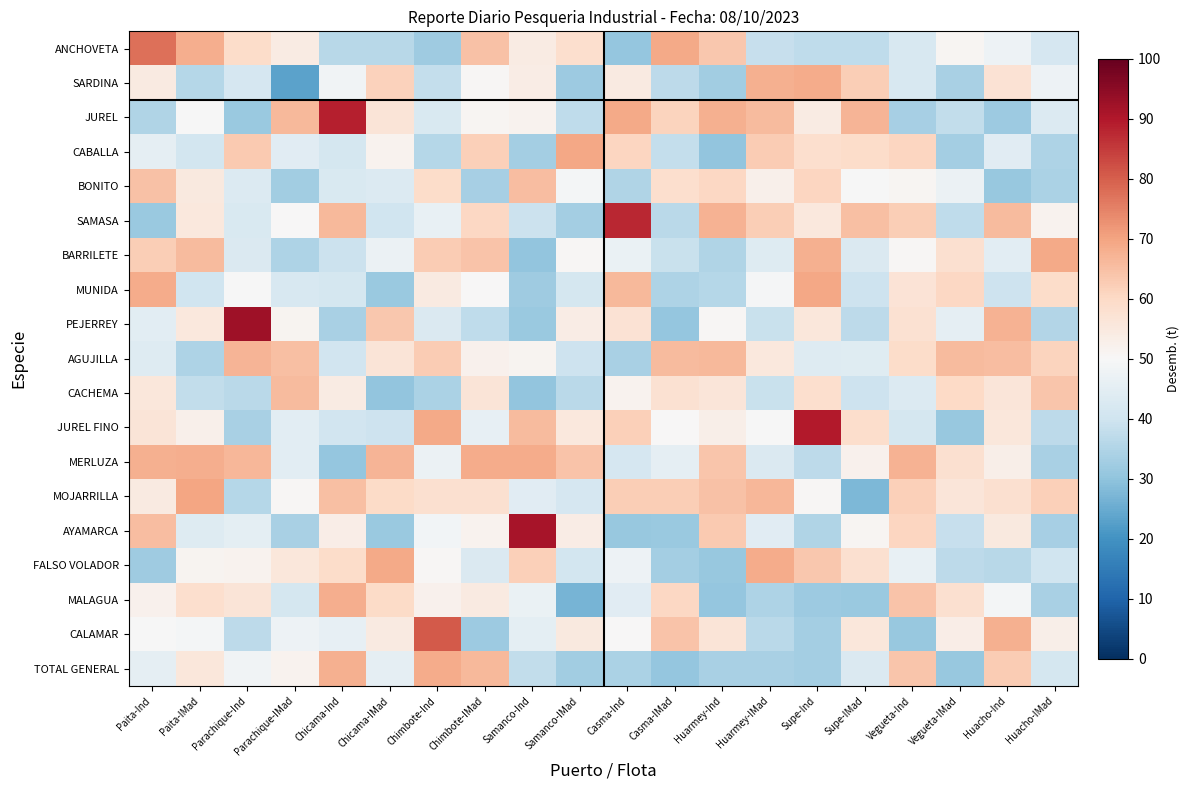

Reading right to left, what are all the values shown in this chart?

ANCHOVETA: Huacho-IMad=41.6	Huacho-Ind=47.3	Vegueta-IMad=51.0	Vegueta-Ind=42.2	Supe-IMad=37.3	Supe-Ind=37.3	Huarmey-IMad=38.5	Huarmey-Ind=63.3	Casma-IMad=68.8	Casma-Ind=30.8	Samanco-IMad=58.3	Samanco-Ind=54.0	Chimbote-IMad=64.6	Chimbote-Ind=32.3	Chicama-IMad=36.2	Chicama-Ind=36.2	Parachique-IMad=53.9	Parachique-Ind=59.3	Paita-IMad=68.0	Paita-Ind=77.4
SARDINA: Huacho-IMad=47.6	Huacho-Ind=57.4	Vegueta-IMad=33.9	Vegueta-Ind=42.2	Supe-IMad=62.3	Supe-Ind=68.6	Huarmey-IMad=68.0	Huarmey-Ind=32.6	Casma-IMad=36.8	Casma-Ind=54.3	Samanco-IMad=31.9	Samanco-Ind=53.7	Chimbote-IMad=50.6	Chimbote-Ind=38.0	Chicama-IMad=61.4	Chicama-Ind=48.2	Parachique-IMad=23.2	Parachique-Ind=41.7	Paita-IMad=35.6	Paita-Ind=54.5
JUREL: Huacho-IMad=43.0	Huacho-Ind=31.8	Vegueta-IMad=37.8	Vegueta-Ind=33.5	Supe-IMad=66.9	Supe-Ind=53.9	Huarmey-IMad=65.8	Huarmey-Ind=67.6	Casma-IMad=61.0	Casma-Ind=68.8	Samanco-IMad=37.4	Samanco-Ind=51.9	Chimbote-IMad=50.8	Chimbote-Ind=42.5	Chicama-IMad=56.5	Chicama-Ind=88.9	Parachique-IMad=66.4	Parachique-Ind=31.4	Paita-IMad=49.8	Paita-Ind=34.9
CABALLA: Huacho-IMad=34.6	Huacho-Ind=44.3	Vegueta-IMad=33.0	Vegueta-Ind=60.9	Supe-IMad=59.2	Supe-Ind=58.3	Huarmey-IMad=62.6	Huarmey-Ind=30.2	Casma-IMad=37.9	Casma-Ind=60.9	Samanco-IMad=69.5	Samanco-Ind=33.0	Chimbote-IMad=62.1	Chimbote-Ind=35.6	Chicama-IMad=51.7	Chicama-Ind=41.2	Parachique-IMad=44.3	Parachique-Ind=63.1	Paita-IMad=40.9	Paita-Ind=45.5
BONITO: Huacho-IMad=34.3	Huacho-Ind=31.0	Vegueta-IMad=47.1	Vegueta-Ind=50.9	Supe-IMad=49.8	Supe-Ind=60.8	Huarmey-IMad=52.5	Huarmey-Ind=60.4	Casma-IMad=58.5	Casma-Ind=34.8	Samanco-IMad=48.9	Samanco-Ind=65.5	Chimbote-IMad=33.5	Chimbote-Ind=59.2	Chicama-IMad=43.0	Chicama-Ind=42.4	Parachique-IMad=32.5	Parachique-Ind=43.2	Paita-IMad=54.9	Paita-Ind=64.5
SAMASA: Huacho-IMad=51.6	Huacho-Ind=65.7	Vegueta-IMad=37.5	Vegueta-Ind=62.1	Supe-IMad=64.9	Supe-Ind=55.3	Huarmey-IMad=62.3	Huarmey-Ind=67.2	Casma-IMad=36.4	Casma-Ind=87.6	Samanco-IMad=33.1	Samanco-Ind=39.2	Chimbote-IMad=60.2	Chimbote-Ind=46.4	Chicama-IMad=40.0	Chicama-Ind=66.3	Parachique-IMad=50.3	Parachique-Ind=42.6	Paita-IMad=55.5	Paita-Ind=31.3
BARRILETE: Huacho-IMad=68.9	Huacho-Ind=44.5	Vegueta-IMad=58.1	Vegueta-Ind=50.8	Supe-IMad=42.9	Supe-Ind=67.7	Huarmey-IMad=43.5	Huarmey-Ind=34.8	Casma-IMad=38.9	Casma-Ind=46.7	Samanco-IMad=50.4	Samanco-Ind=30.3	Chimbote-IMad=64.4	Chimbote-Ind=62.7	Chicama-IMad=47.1	Chicama-Ind=39.1	Parachique-IMad=34.4	Parachique-Ind=42.7	Paita-IMad=65.8	Paita-Ind=62.3
MUNIDA: Huacho-IMad=59.1	Huacho-Ind=39.5	Vegueta-IMad=60.5	Vegueta-Ind=56.9	Supe-IMad=39.7	Supe-Ind=69.4	Huarmey-IMad=49.6	Huarmey-Ind=35.8	Casma-IMad=34.5	Casma-Ind=66.3	Samanco-IMad=41.1	Samanco-Ind=32.1	Chimbote-IMad=50.1	Chimbote-Ind=54.4	Chicama-IMad=31.5	Chicama-Ind=41.4	Parachique-IMad=42.0	Parachique-Ind=49.9	Paita-IMad=40.1	Paita-Ind=68.5
PEJERREY: Huacho-IMad=35.5	Huacho-Ind=67.5	Vegueta-IMad=45.5	Vegueta-Ind=57.6	Supe-IMad=37.0	Supe-Ind=55.8	Huarmey-IMad=39.1	Huarmey-Ind=50.5	Casma-IMad=30.7	Casma-Ind=57.1	Samanco-IMad=53.6	Samanco-Ind=31.6	Chimbote-IMad=37.5	Chimbote-Ind=42.8	Chicama-IMad=63.4	Chicama-Ind=33.6	Parachique-IMad=51.4	Parachique-Ind=92.5	Paita-IMad=55.3	Paita-Ind=44.7
AGUJILLA: Huacho-IMad=61.2	Huacho-Ind=65.5	Vegueta-IMad=65.9	Vegueta-Ind=59.0	Supe-IMad=44.0	Supe-Ind=43.6	Huarmey-IMad=55.3	Huarmey-Ind=66.0	Casma-IMad=65.9	Casma-Ind=33.7	Samanco-IMad=39.7	Samanco-Ind=51.2	Chimbote-IMad=52.2	Chimbote-Ind=62.7	Chicama-IMad=56.4	Chicama-Ind=40.3	Parachique-IMad=65.1	Parachique-Ind=67.0	Paita-IMad=34.5	Paita-Ind=43.6
CACHEMA: Huacho-IMad=64.0	Huacho-Ind=56.0	Vegueta-IMad=59.9	Vegueta-Ind=43.0	Supe-IMad=39.5	Supe-Ind=58.5	Huarmey-IMad=39.0	Huarmey-Ind=56.1	Casma-IMad=57.7	Casma-Ind=51.9	Samanco-IMad=36.4	Samanco-Ind=30.2	Chimbote-IMad=56.5	Chimbote-Ind=34.1	Chicama-IMad=30.4	Chicama-Ind=54.3	Parachique-IMad=65.9	Parachique-Ind=36.5	Paita-IMad=37.8	Paita-Ind=55.7
JUREL FINO: Huacho-IMad=37.1	Huacho-Ind=55.8	Vegueta-IMad=31.0	Vegueta-Ind=41.2	Supe-IMad=58.9	Supe-Ind=89.7	Huarmey-IMad=49.7	Huarmey-Ind=53.1	Casma-IMad=50.1	Casma-Ind=61.8	Samanco-IMad=55.2	Samanco-Ind=65.7	Chimbote-IMad=45.7	Chimbote-Ind=68.9	Chicama-IMad=39.8	Chicama-Ind=40.6	Parachique-IMad=44.7	Parachique-Ind=33.7	Paita-IMad=52.7	Paita-Ind=56.3
MERLUZA: Huacho-IMad=33.9	Huacho-Ind=52.8	Vegueta-IMad=57.8	Vegueta-Ind=67.4	Supe-IMad=52.3	Supe-Ind=36.8	Huarmey-IMad=42.7	Huarmey-Ind=64.0	Casma-IMad=45.4	Casma-Ind=41.8	Samanco-IMad=64.1	Samanco-Ind=68.5	Chimbote-IMad=68.7	Chimbote-Ind=47.1	Chicama-IMad=67.1	Chicama-Ind=30.6	Parachique-IMad=44.8	Parachique-Ind=66.6	Paita-IMad=68.2	Paita-Ind=67.6
MOJARRILLA: Huacho-IMad=61.8	Huacho-Ind=58.1	Vegueta-IMad=56.0	Vegueta-Ind=61.9	Supe-IMad=27.4	Supe-Ind=50.5	Huarmey-IMad=66.5	Huarmey-Ind=64.7	Casma-IMad=62.4	Casma-Ind=62.4	Samanco-IMad=41.7	Samanco-Ind=44.4	Chimbote-IMad=58.1	Chimbote-Ind=57.9	Chicama-IMad=59.6	Chicama-Ind=65.1	Parachique-IMad=50.7	Parachique-Ind=35.6	Paita-IMad=69.6	Paita-Ind=54.6
AYAMARCA: Huacho-IMad=33.4	Huacho-Ind=54.9	Vegueta-IMad=38.6	Vegueta-Ind=60.8	Supe-IMad=50.9	Supe-Ind=35.1	Huarmey-IMad=44.4	Huarmey-Ind=62.9	Casma-IMad=31.5	Casma-Ind=31.2	Samanco-IMad=53.6	Samanco-Ind=91.1	Chimbote-IMad=51.7	Chimbote-Ind=48.6	Chicama-IMad=31.4	Chicama-Ind=53.1	Parachique-IMad=33.8	Parachique-Ind=45.0	Paita-IMad=43.5	Paita-Ind=65.6
FALSO VOLADOR: Huacho-IMad=40.0	Huacho-Ind=36.3	Vegueta-IMad=36.9	Vegueta-Ind=46.4	Supe-IMad=57.8	Supe-Ind=63.4	Huarmey-IMad=68.5	Huarmey-Ind=31.0	Casma-IMad=33.1	Casma-Ind=47.6	Samanco-IMad=40.8	Samanco-Ind=61.8	Chimbote-IMad=42.9	Chimbote-Ind=50.7	Chicama-IMad=69.0	Chicama-Ind=59.0	Parachique-IMad=55.5	Parachique-Ind=51.6	Paita-IMad=51.3	Paita-Ind=32.1
MALAGUA: Huacho-IMad=33.9	Huacho-Ind=49.0	Vegueta-IMad=58.1	Vegueta-Ind=64.2	Supe-IMad=31.6	Supe-Ind=31.8	Huarmey-IMad=34.6	Huarmey-Ind=30.6	Casma-IMad=60.3	Casma-Ind=44.2	Samanco-IMad=26.7	Samanco-Ind=46.8	Chimbote-IMad=54.5	Chimbote-Ind=52.2	Chicama-IMad=59.5	Chicama-Ind=68.2	Parachique-IMad=41.2	Parachique-Ind=56.4	Paita-IMad=58.6	Paita-Ind=52.0
CALAMAR: Huacho-IMad=53.0	Huacho-Ind=67.6	Vegueta-IMad=53.4	Vegueta-Ind=31.1	Supe-IMad=55.7	Supe-Ind=32.8	Huarmey-IMad=36.5	Huarmey-Ind=56.3	Casma-IMad=64.3	Casma-Ind=50.1	Samanco-IMad=55.0	Samanco-Ind=45.0	Chimbote-IMad=31.8	Chimbote-Ind=80.6	Chicama-IMad=54.6	Chicama-Ind=45.9	Parachique-IMad=47.4	Parachique-Ind=36.9	Paita-IMad=48.9	Paita-Ind=49.7
TOTAL GENERAL: Huacho-IMad=41.3	Huacho-Ind=62.6	Vegueta-IMad=30.9	Vegueta-Ind=63.8	Supe-IMad=42.8	Supe-Ind=32.8	Huarmey-IMad=34.0	Huarmey-Ind=33.8	Casma-IMad=30.7	Casma-Ind=34.0	Samanco-IMad=32.8	Samanco-Ind=37.8	Chimbote-IMad=66.2	Chimbote-Ind=68.4	Chicama-IMad=45.4	Chicama-Ind=67.7	Parachique-IMad=51.8	Parachique-Ind=48.3	Paita-IMad=55.7	Paita-Ind=45.5